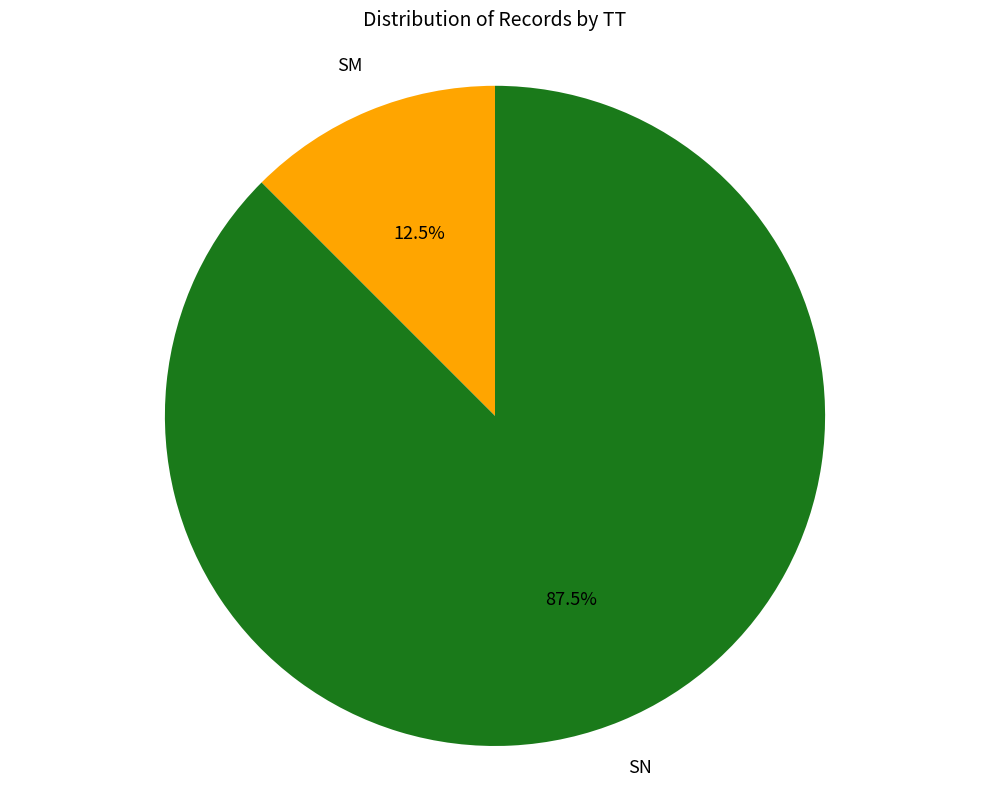

Rank the categories by value from highest to lowest.

SN, SM